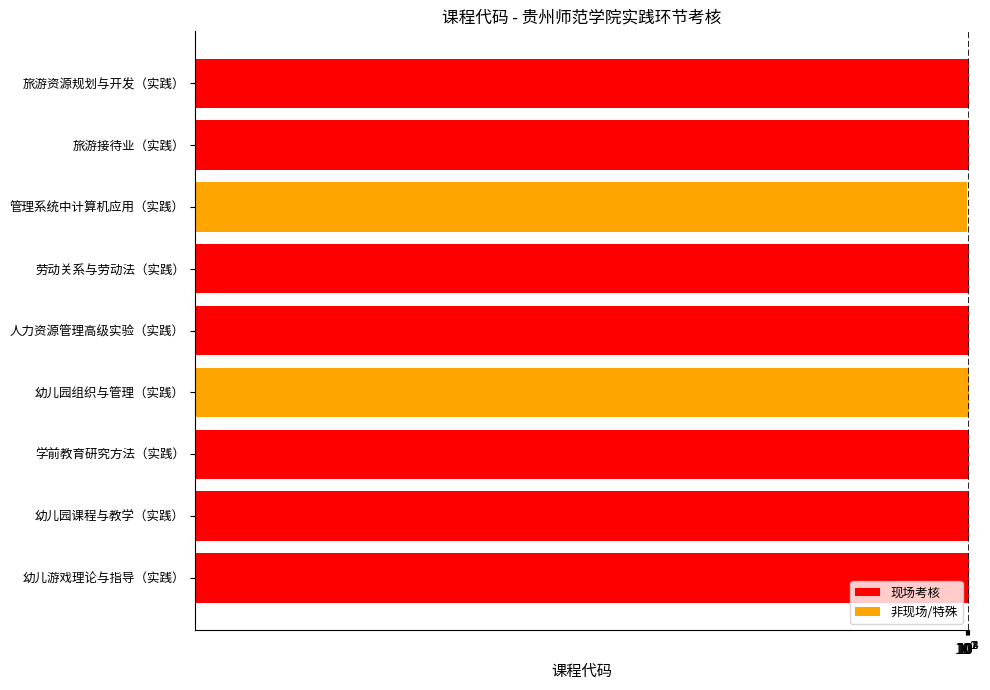

How many categories are shown in the chart?

9